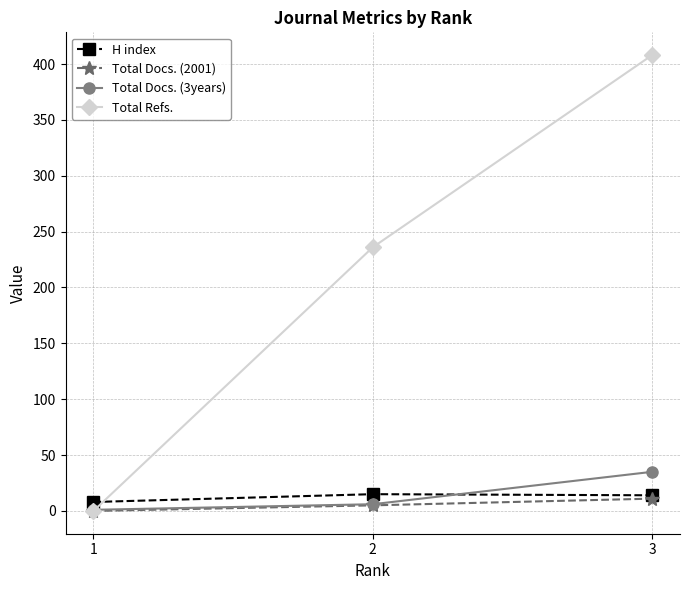

Which series has the widest spread of values?

Total Refs.